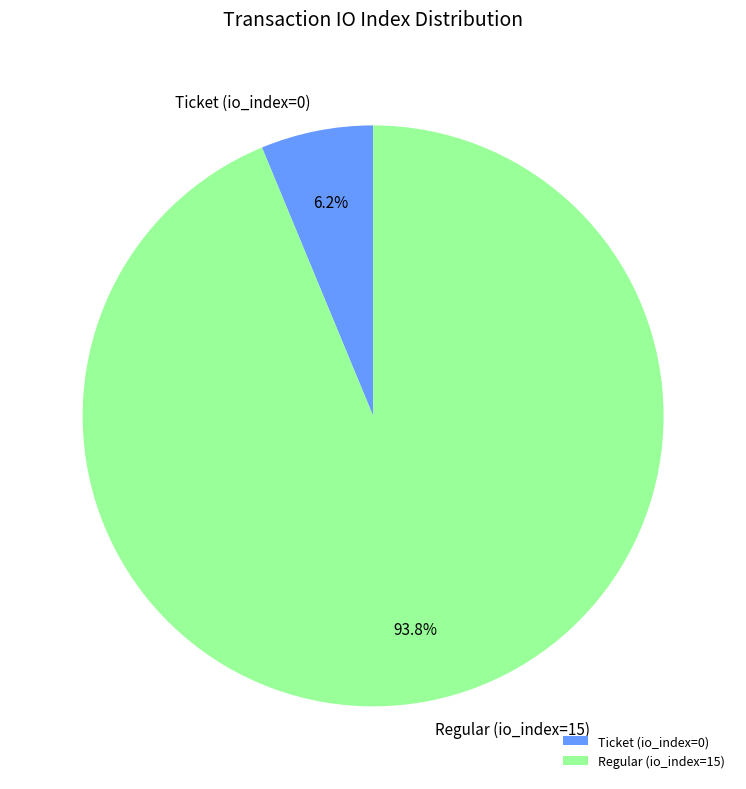

What percentage is the Regular (io_index=15) slice, to the nearest percent?

94%